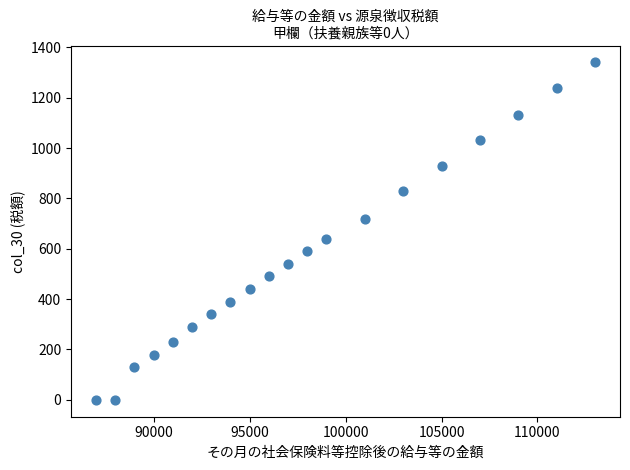

What is the range of X values (max minus min)?

26000